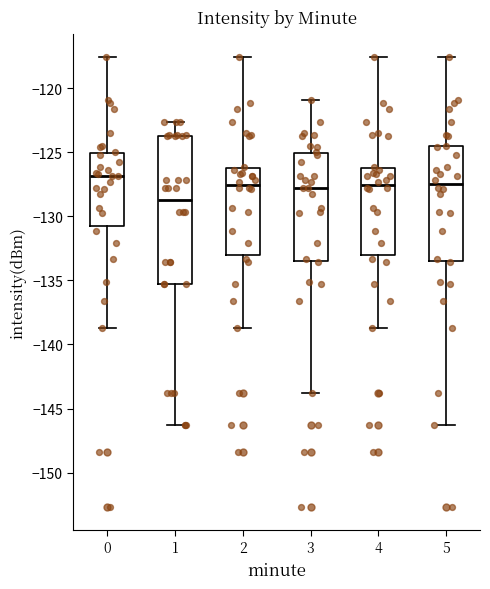

Where is the upper edge of the box at x = 1 on the y-axis? The values are not printed on the chart, so give them approximately, as read against the axis.

-124.0